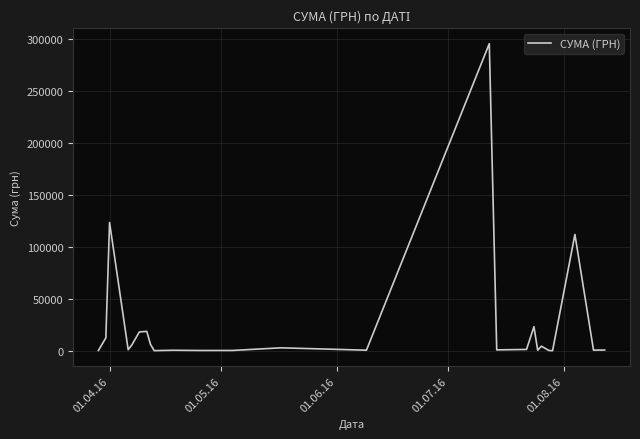

What is the difference between the maximum and minimum values?

295540.8